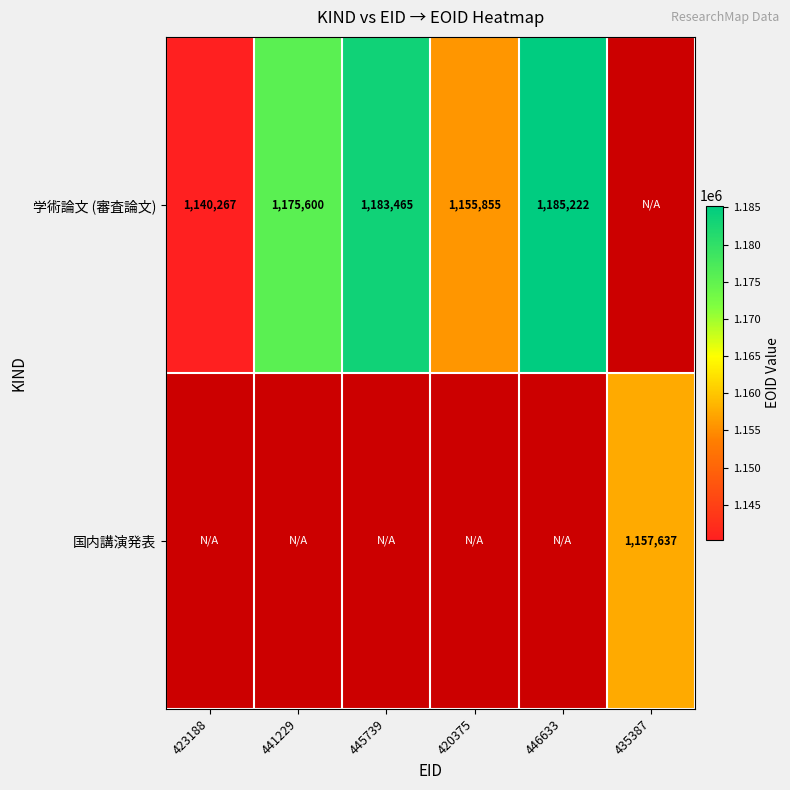

Which category has the lowest value across all series?

423188